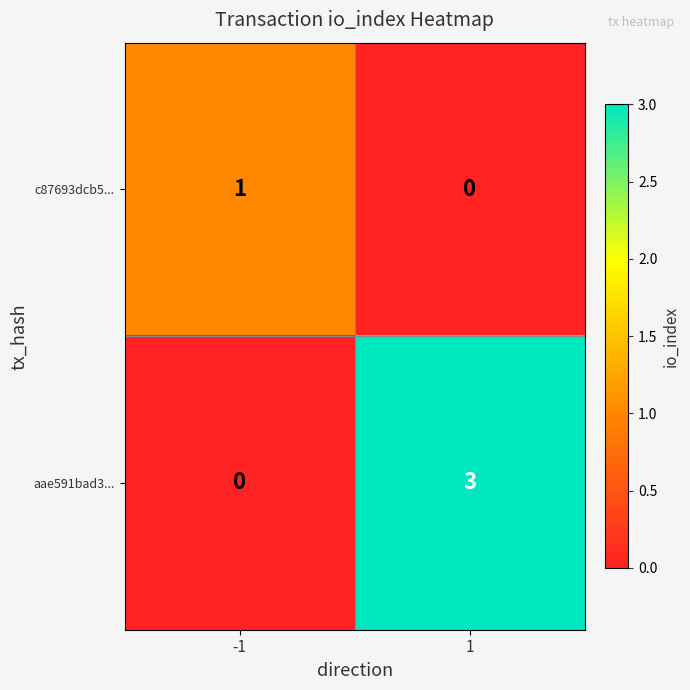

What is the total value across all series at 1?

3